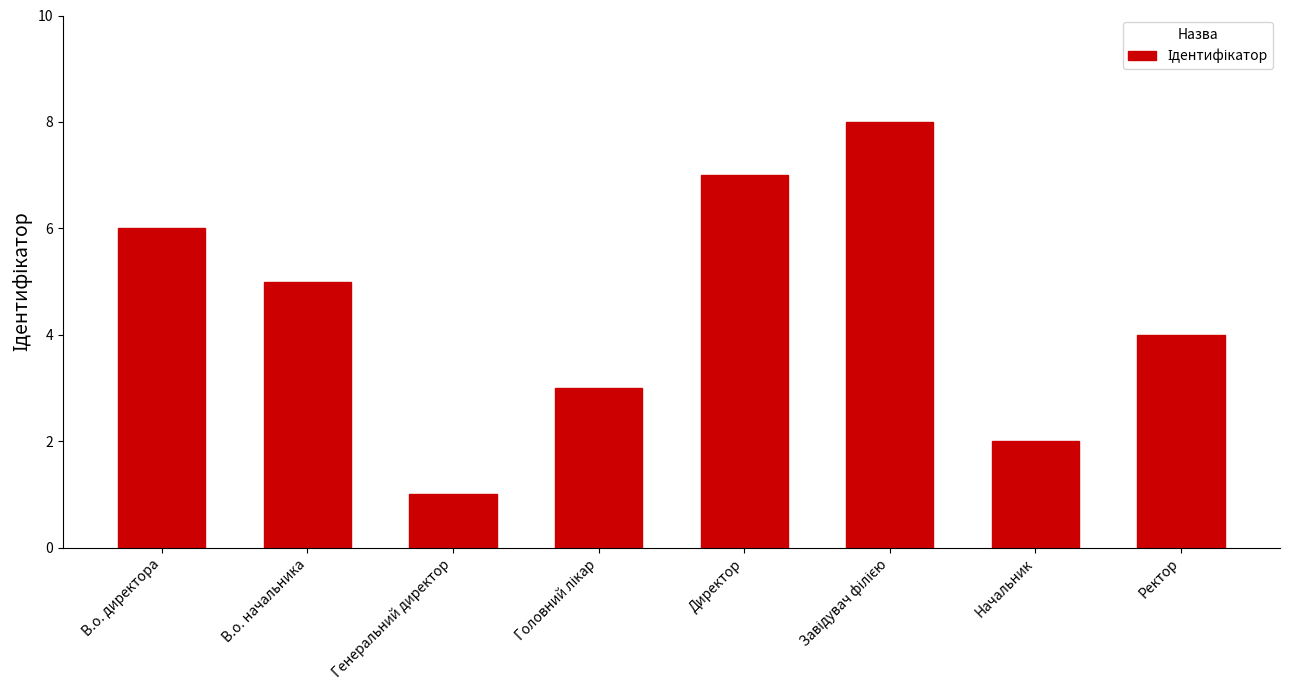

What is the sum of the values at Начальник and Ректор?

6